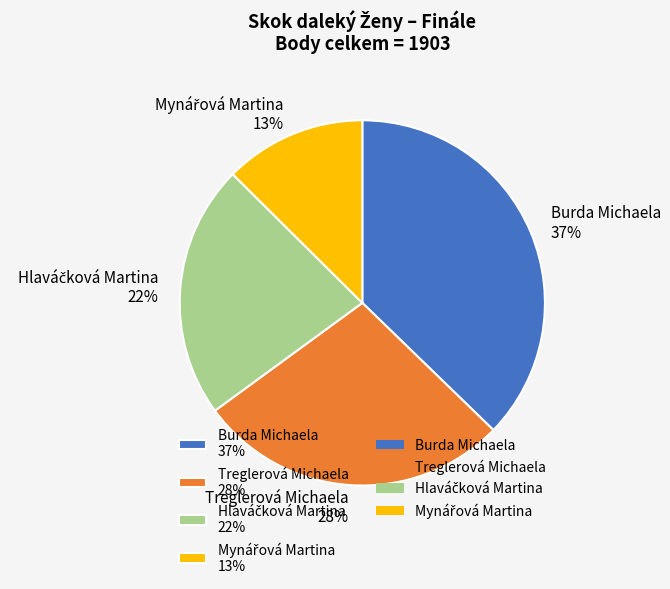

Is Burda Michaela the majority of the pie?

No